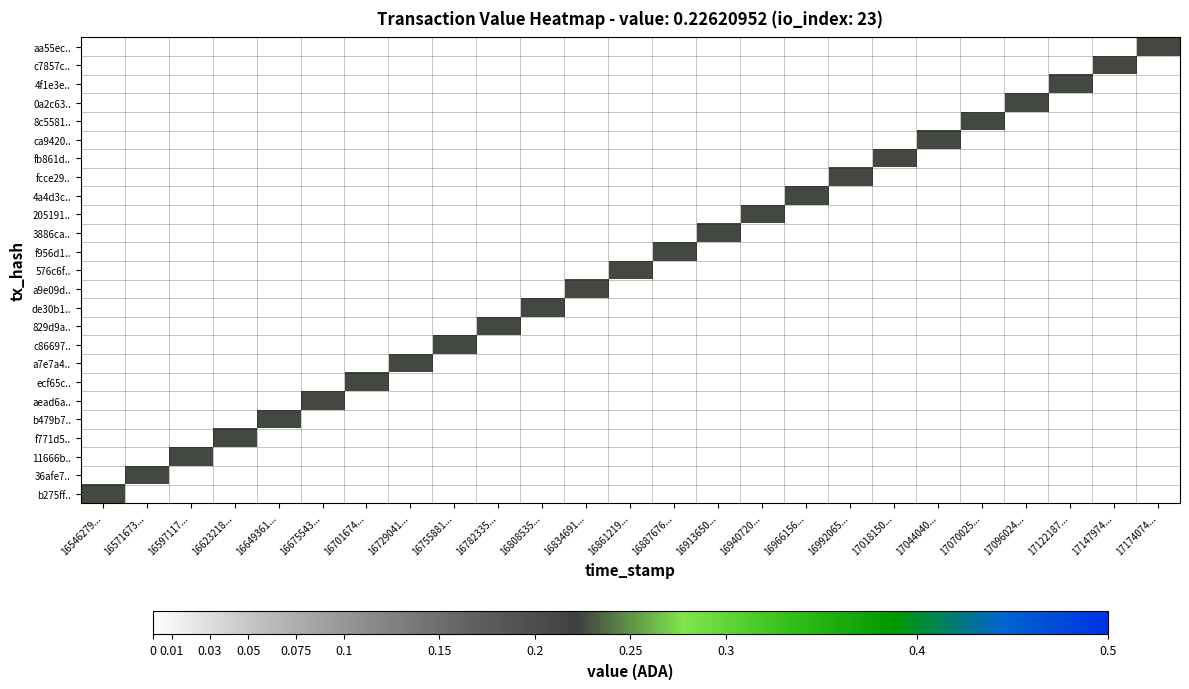

Between 16966156... and 16546279..., which is larger?

16966156...